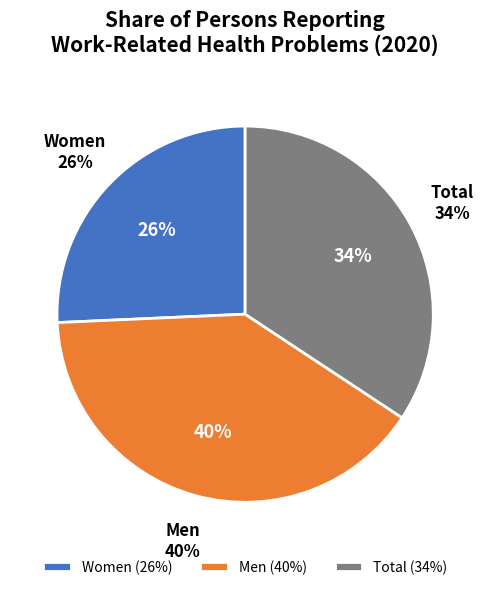

What percentage is the Women slice, to the nearest percent?

26%